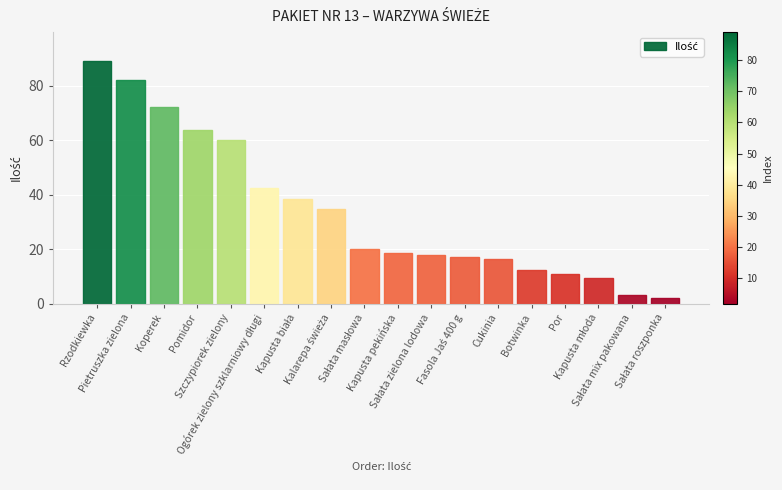

What is the greatest value displayed?

89.0